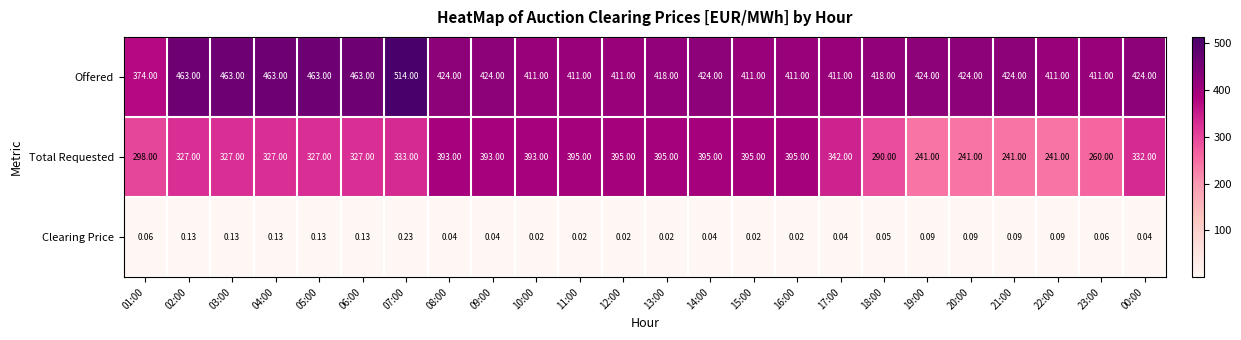

Which series has the largest range (max minus min)?

Total Requested